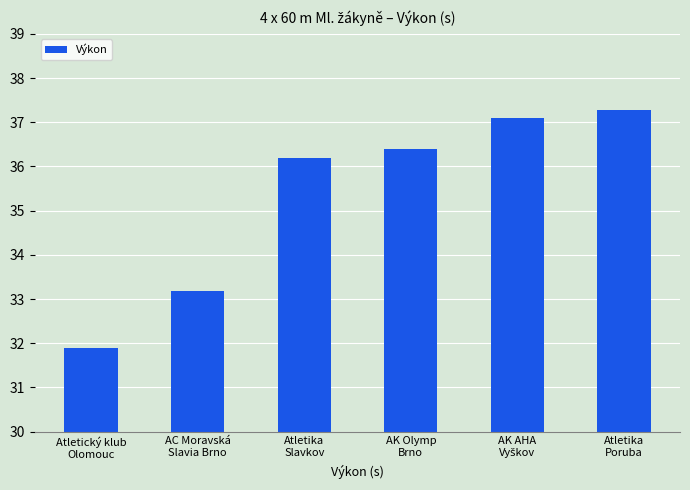

What is the label of the 4th bar from the left?

AK Olymp
Brno